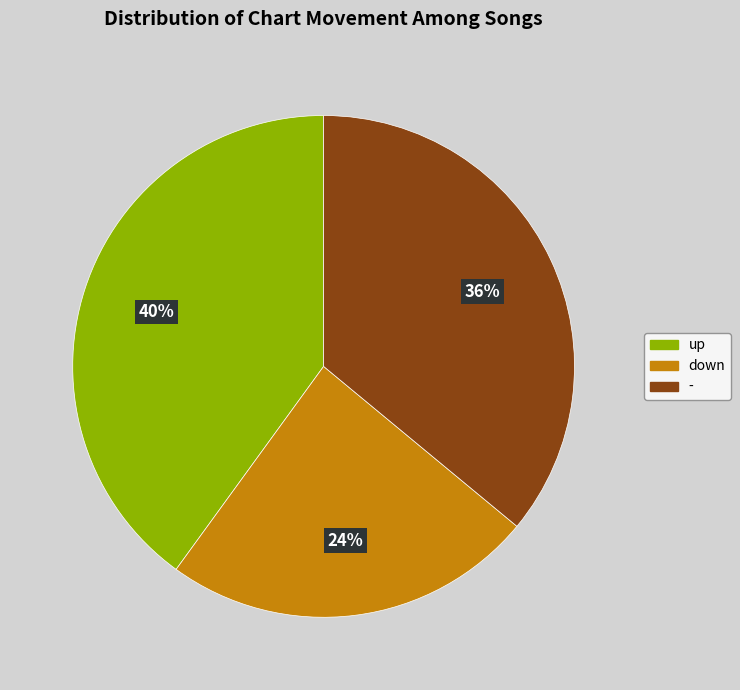

Which category has the biggest portion of the pie?

up